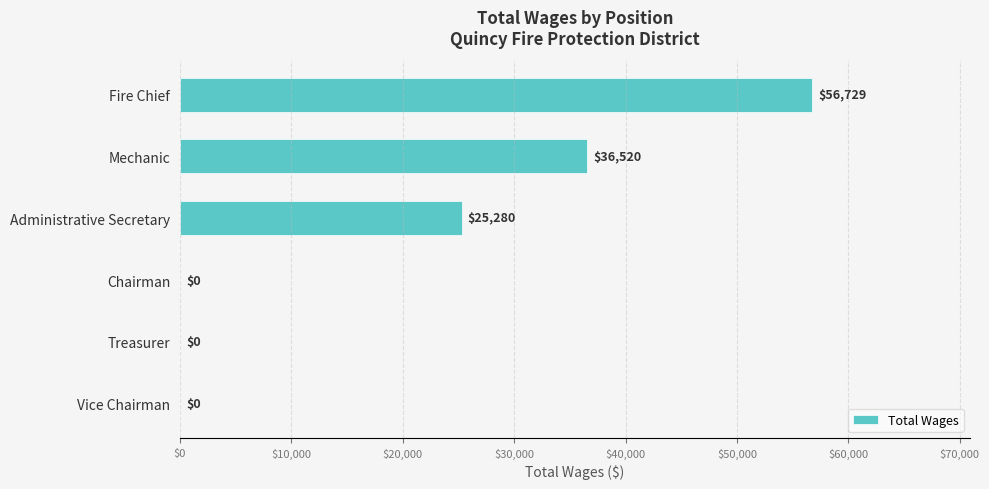

What is the change in value from Mechanic to Administrative Secretary?

-11240